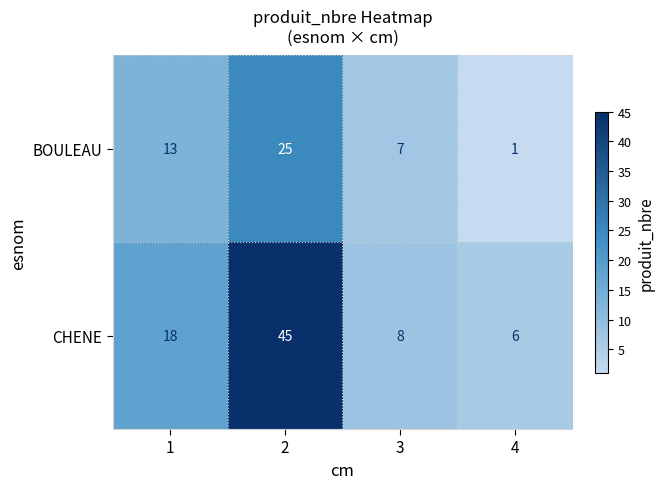

What is the minimum value shown in the chart?

1